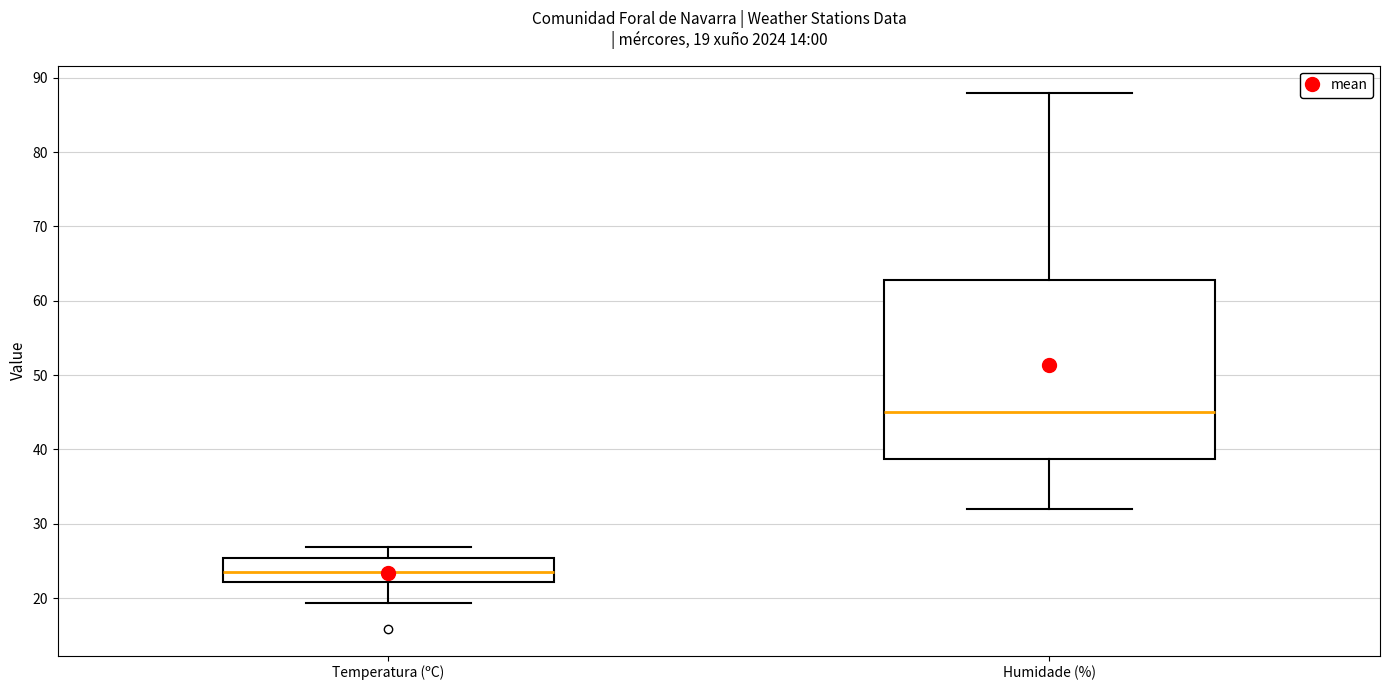

Comparing the boxes themselves (not the whiskers), which one is the tallest?

Humidade (%)